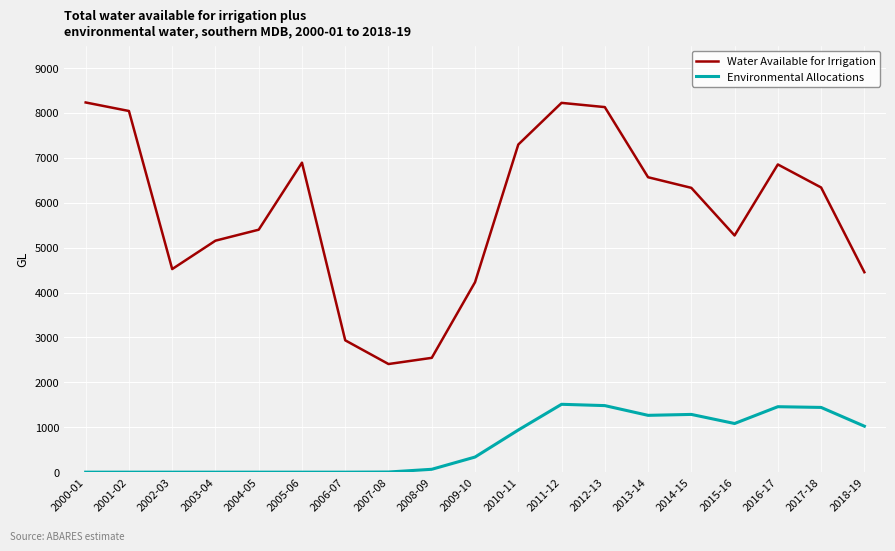

What is the maximum value for Water Available for Irrigation?

8233.7